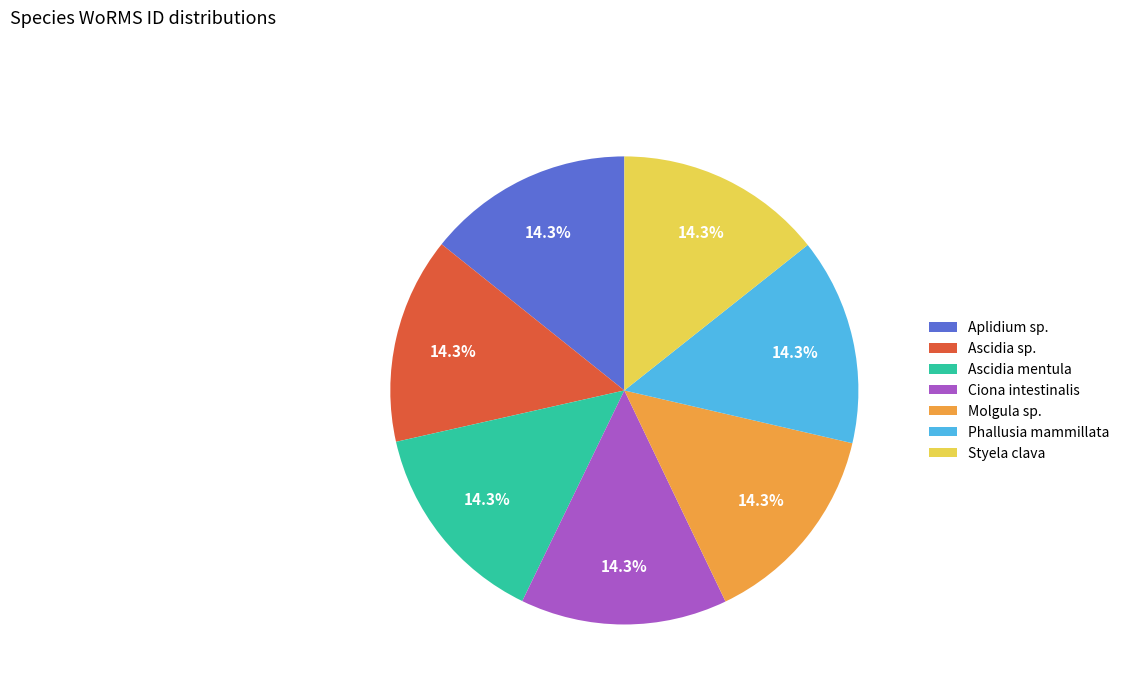

How many segments does this pie chart have?

7